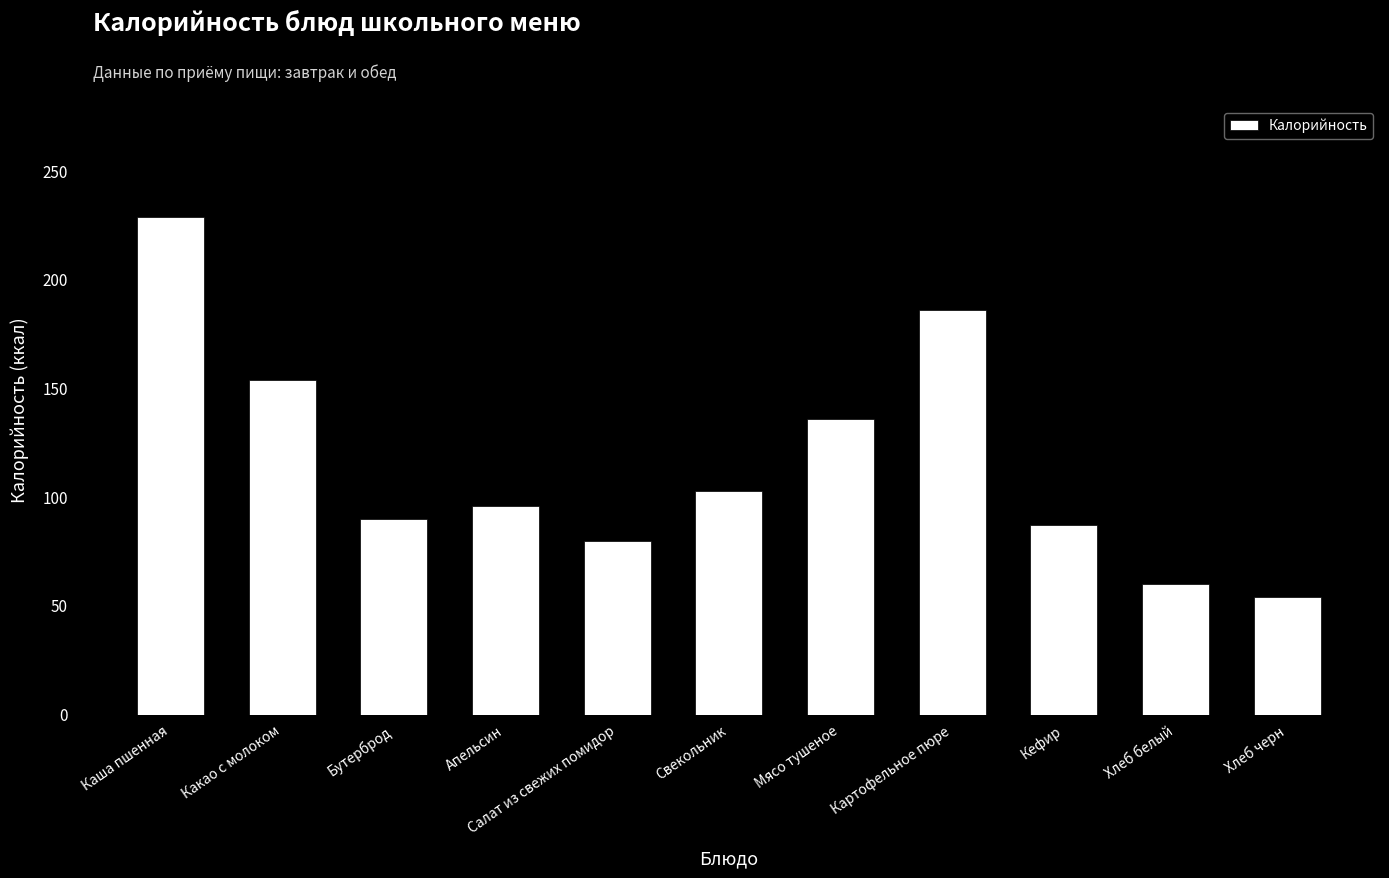

Where is the data nearest to the value 141?

Мясо тушеное